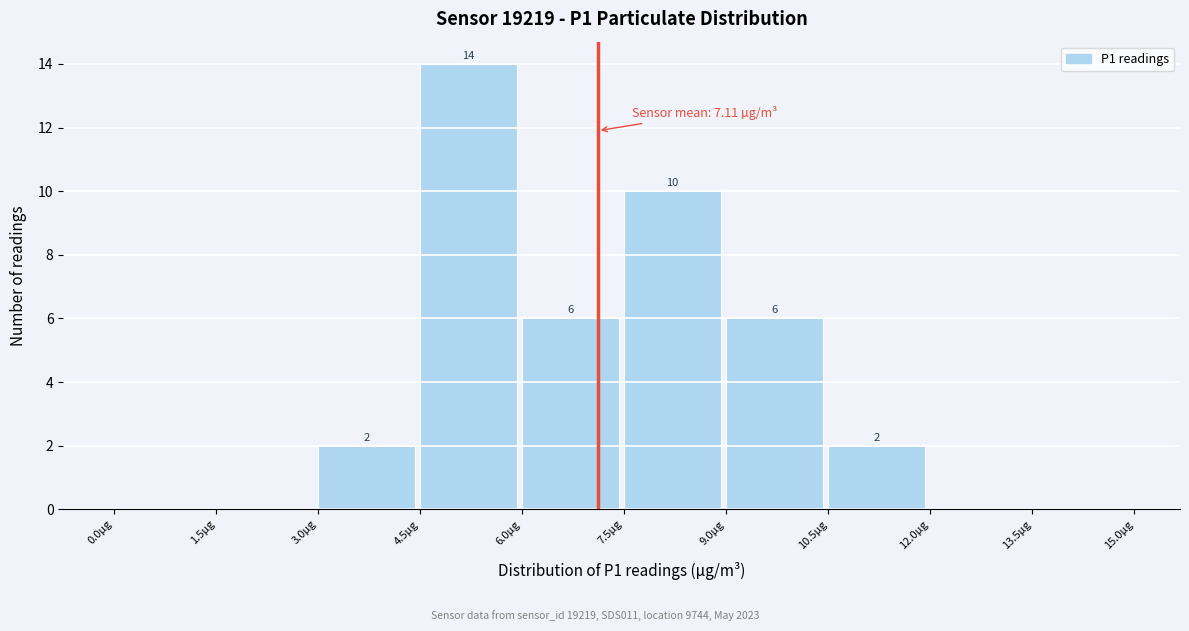

Over which range of the x-axis is the bar tallest?

4.5 to 6.0